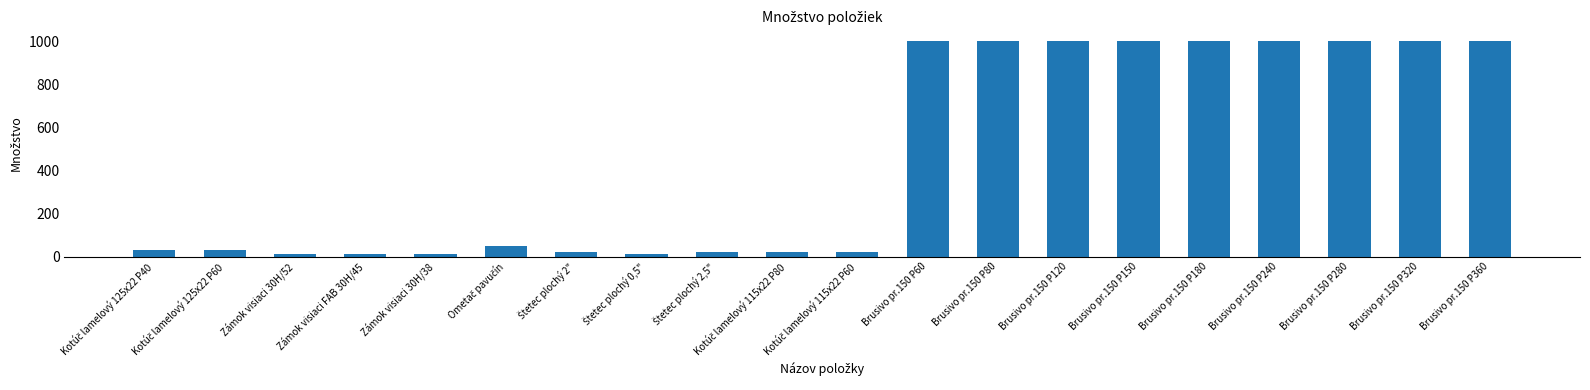

What value does the data have at Brusivo pr.150 P120?

1000